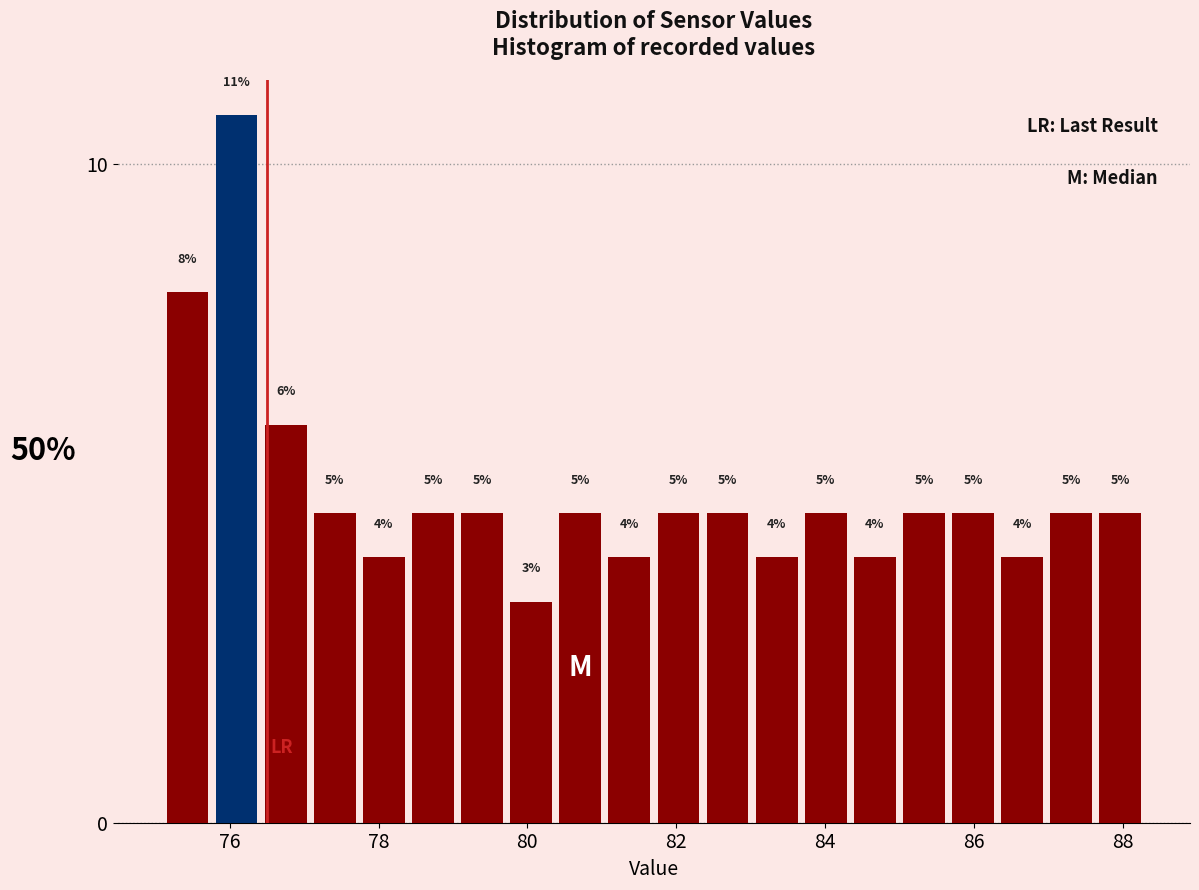

Read against the x-axis, roughly where is the centre of the tallest bar?

76.0